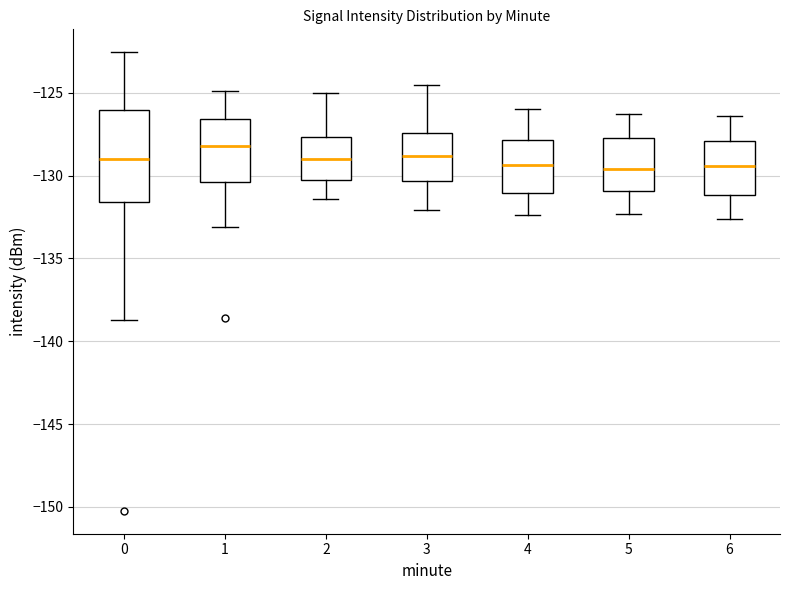

Reading left to right, read every box against the y-axis: the position of its median line, the range the box covers, and the ends of its whiskers. The values are not printed on the chart, so give them approximately, as read against the axis.

0: median -129.0, box -131.5 to -126.0, whiskers -138.5 to -122.5
1: median -128.0, box -130.5 to -126.5, whiskers -133.0 to -125.0
2: median -129.0, box -130.5 to -127.5, whiskers -131.5 to -125.0
3: median -129.0, box -130.5 to -127.5, whiskers -132.0 to -124.5
4: median -129.5, box -131.0 to -128.0, whiskers -132.5 to -126.0
5: median -129.5, box -131.0 to -127.5, whiskers -132.5 to -126.5
6: median -129.5, box -131.0 to -128.0, whiskers -132.5 to -126.5